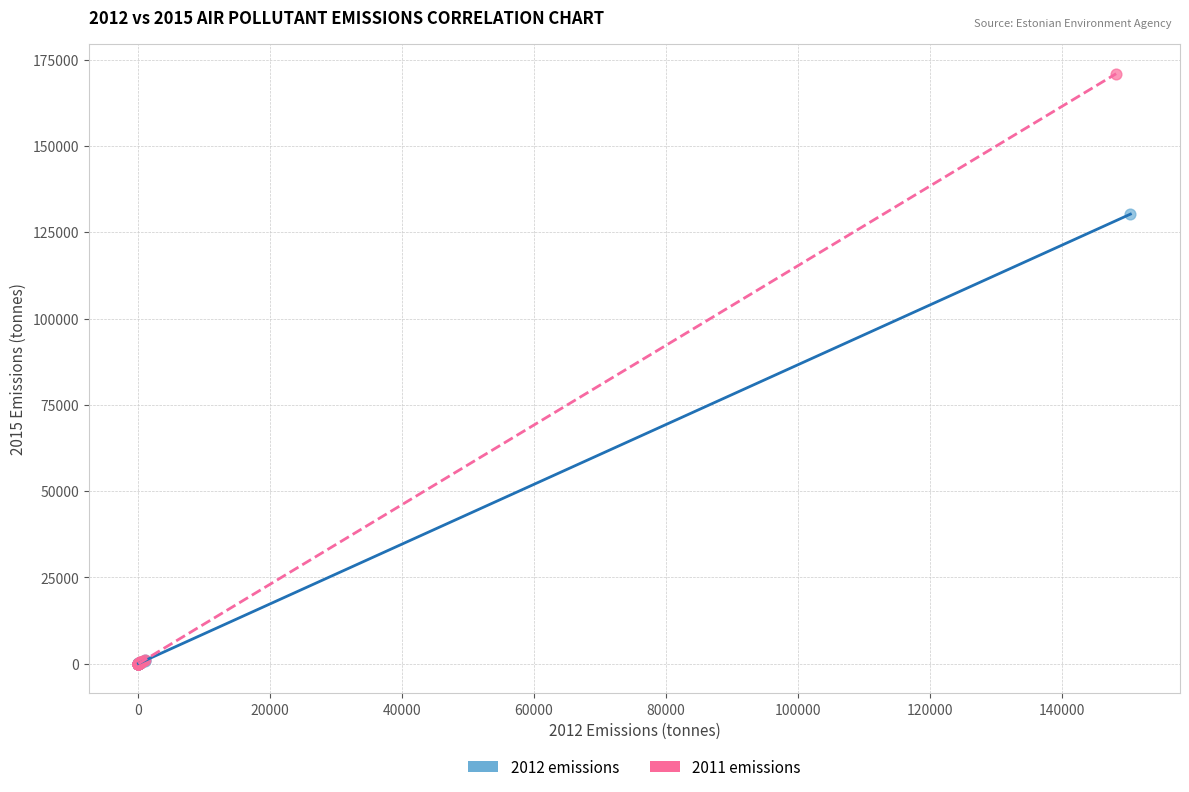

Which series reaches the maximum Y coordinate?

2011 emissions